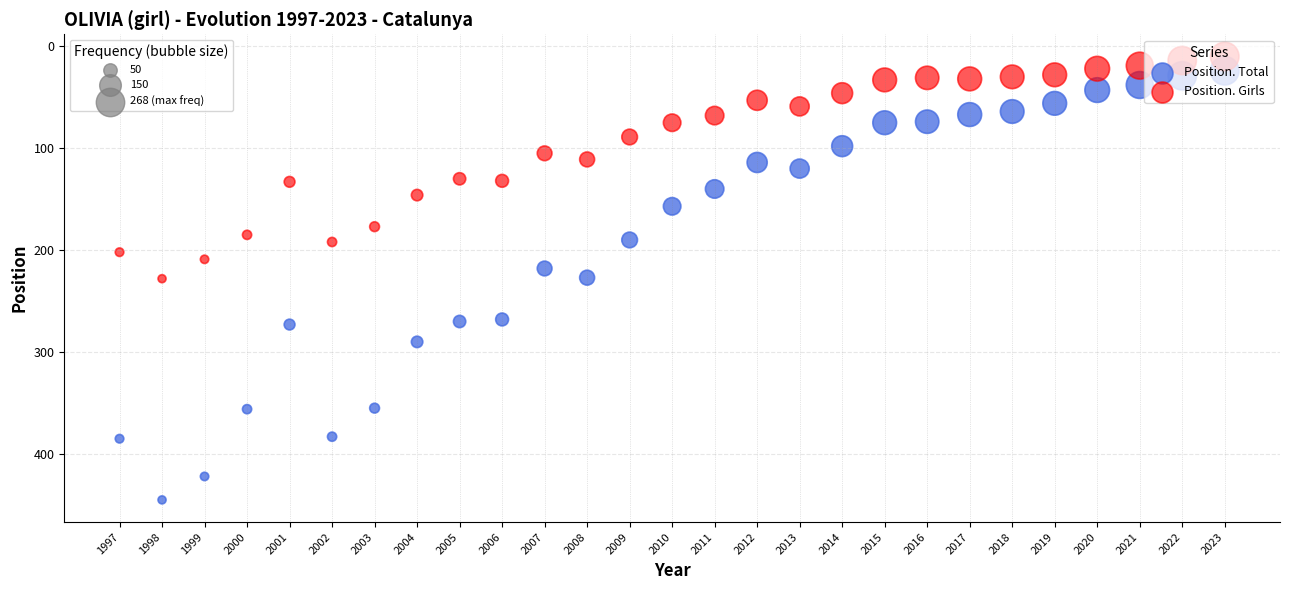

Across all data points, what is the range of Y values (max minus min)?

435